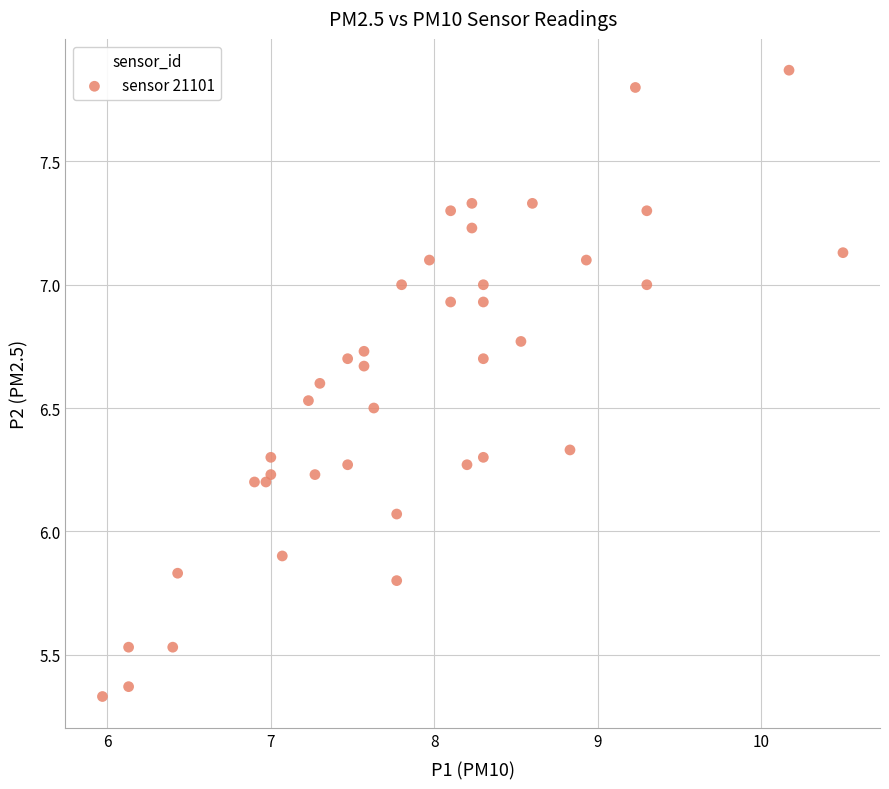

What is the range of Y values (max minus min)?

2.5